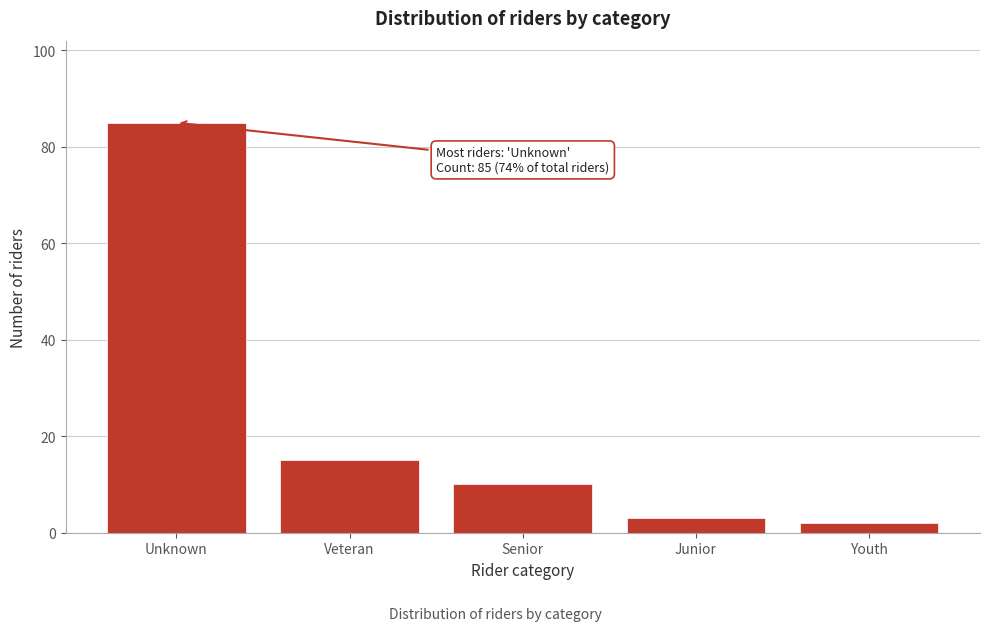

Reading left to right, list all the values displayed in this chart.

85	15	10	3	2